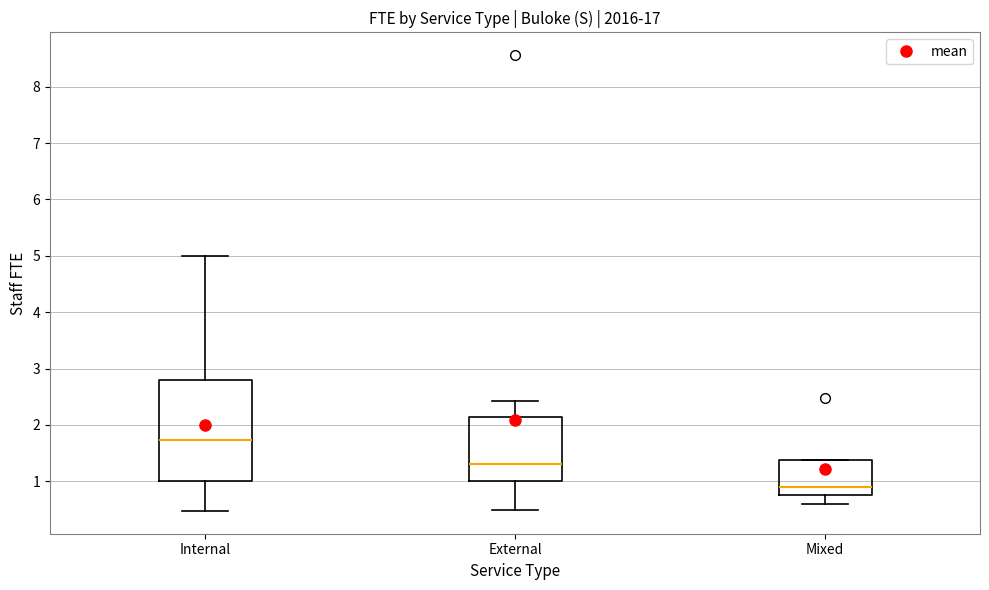

Comparing the boxes themselves (not the whiskers), which one is the tallest?

Internal